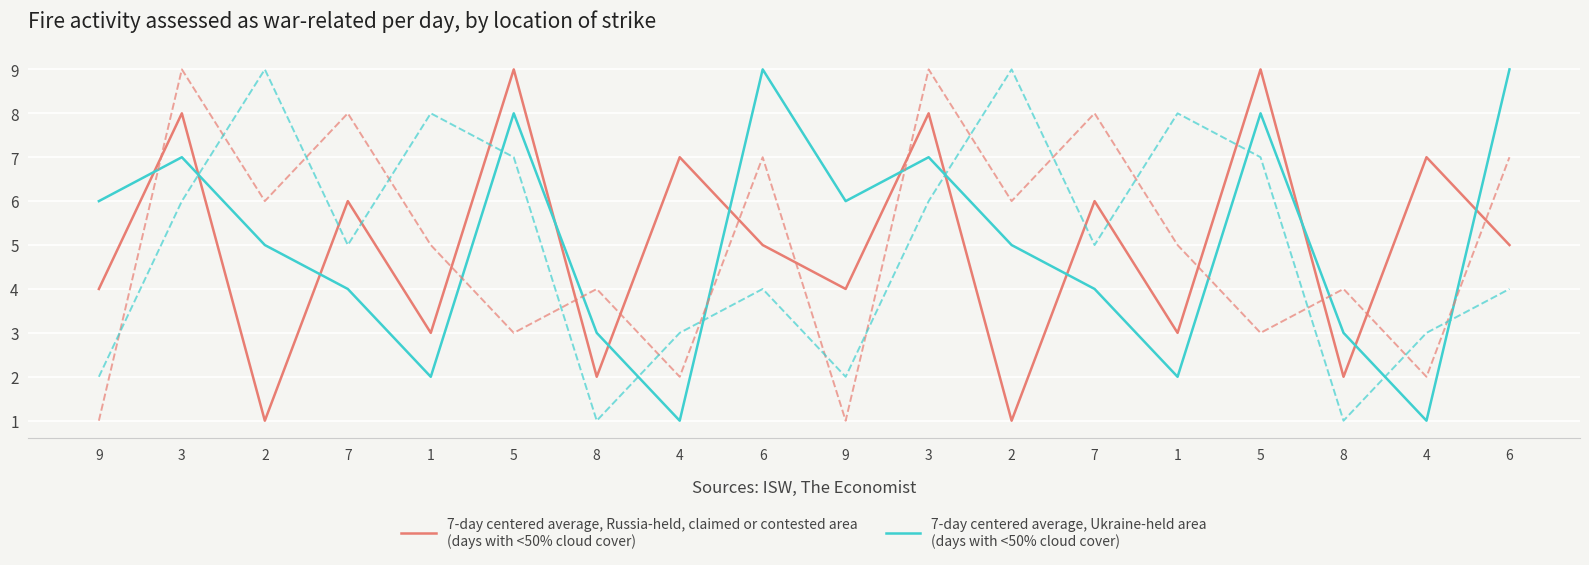

Does the chart have visible grid lines?

Yes